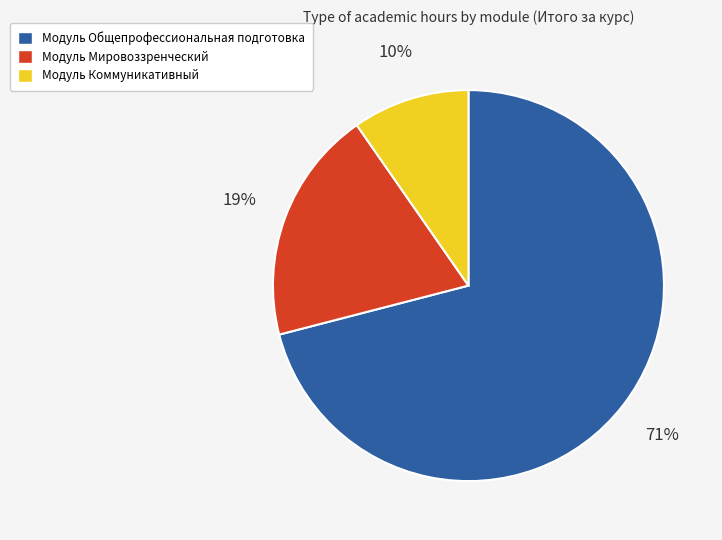

The Модуль Мировоззренческий slice represents 9% of the pie. True or false?

False